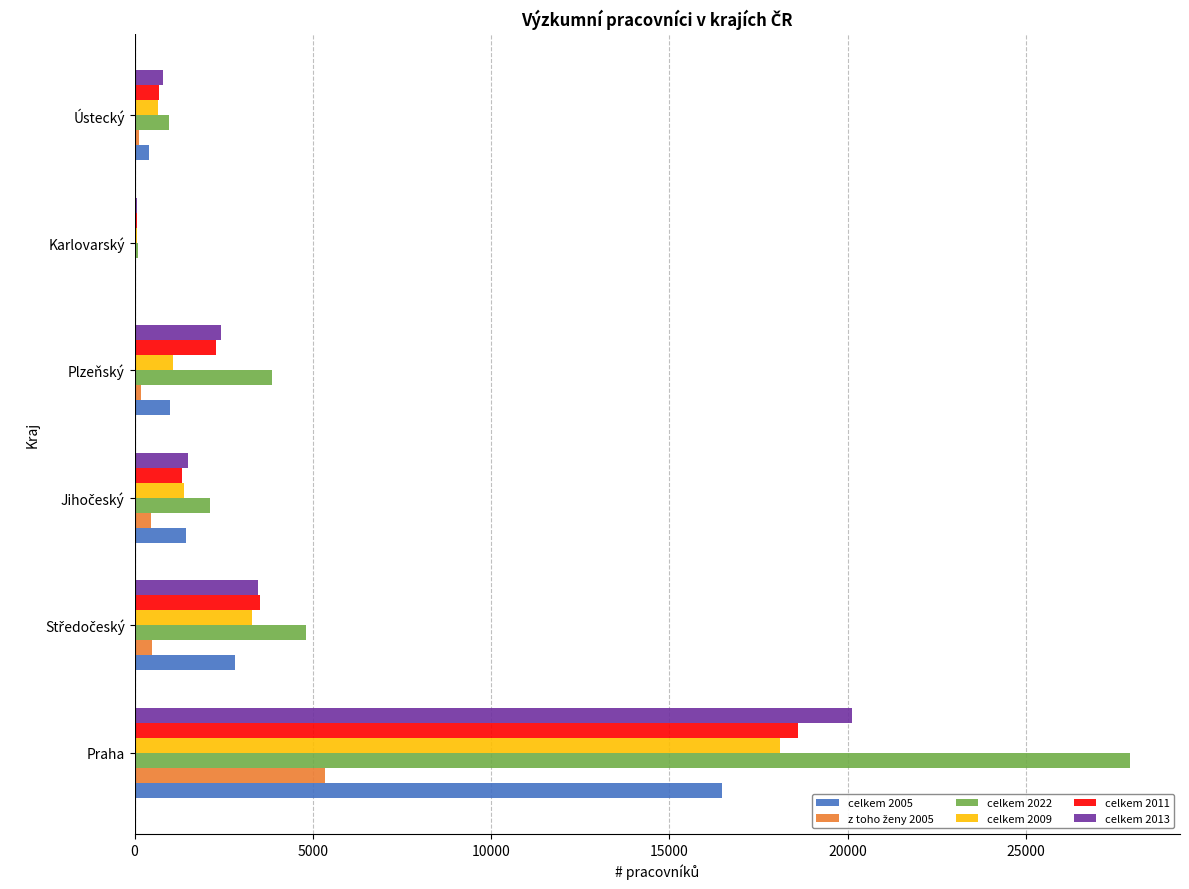

Which label corresponds to the largest value in the chart?

Praha